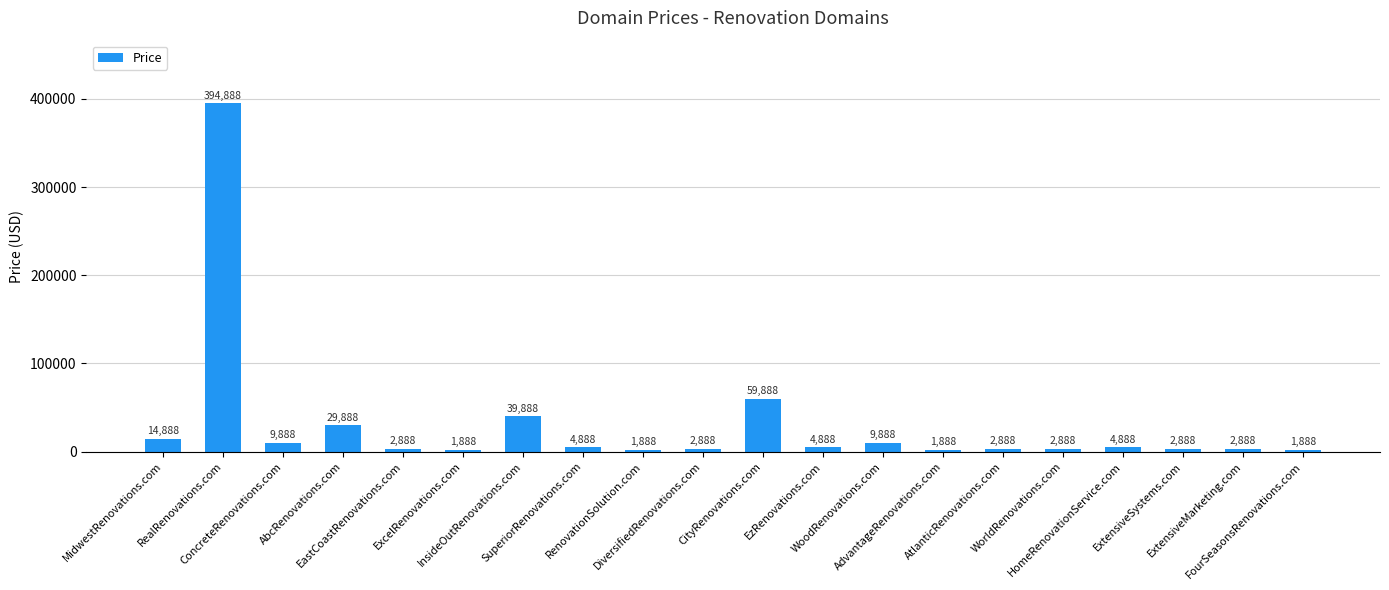

Between InsideOutRenovations.com and RenovationSolution.com, which is larger?

InsideOutRenovations.com